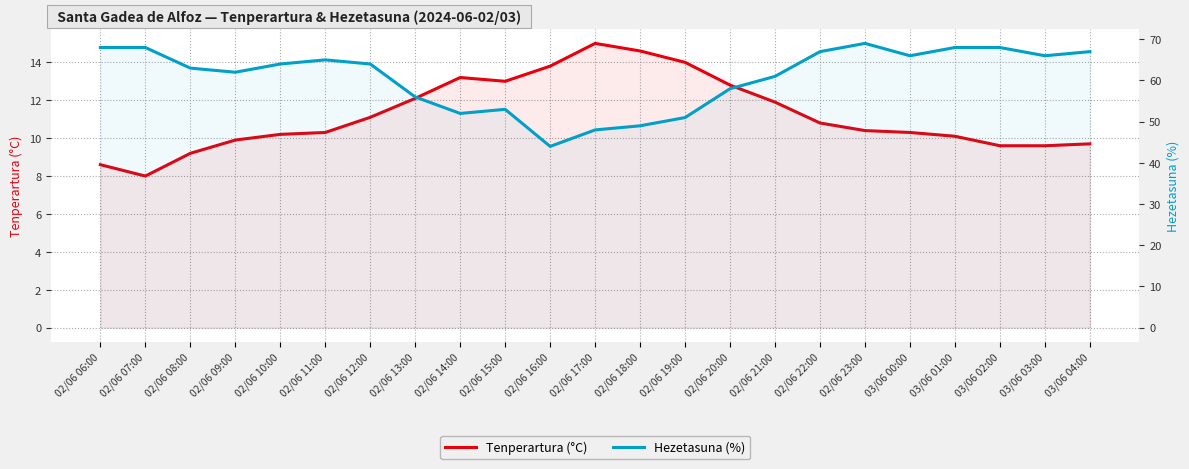

Reading left to right, extract all data points from this chart.

Tenperartura (°C): 02/06 06:00=8.6	02/06 07:00=8.0	02/06 08:00=9.2	02/06 09:00=9.9	02/06 10:00=10.2	02/06 11:00=10.3	02/06 12:00=11.1	02/06 13:00=12.1	02/06 14:00=13.2	02/06 15:00=13.0	02/06 16:00=13.8	02/06 17:00=15.0	02/06 18:00=14.6	02/06 19:00=14.0	02/06 20:00=12.8	02/06 21:00=11.9	02/06 22:00=10.8	02/06 23:00=10.4	03/06 00:00=10.3	03/06 01:00=10.1	03/06 02:00=9.6	03/06 03:00=9.6	03/06 04:00=9.7
Hezetasuna (%): 02/06 06:00=68.0	02/06 07:00=68.0	02/06 08:00=63.0	02/06 09:00=62.0	02/06 10:00=64.0	02/06 11:00=65.0	02/06 12:00=64.0	02/06 13:00=56.0	02/06 14:00=52.0	02/06 15:00=53.0	02/06 16:00=44.0	02/06 17:00=48.0	02/06 18:00=49.0	02/06 19:00=51.0	02/06 20:00=58.0	02/06 21:00=61.0	02/06 22:00=67.0	02/06 23:00=69.0	03/06 00:00=66.0	03/06 01:00=68.0	03/06 02:00=68.0	03/06 03:00=66.0	03/06 04:00=67.0